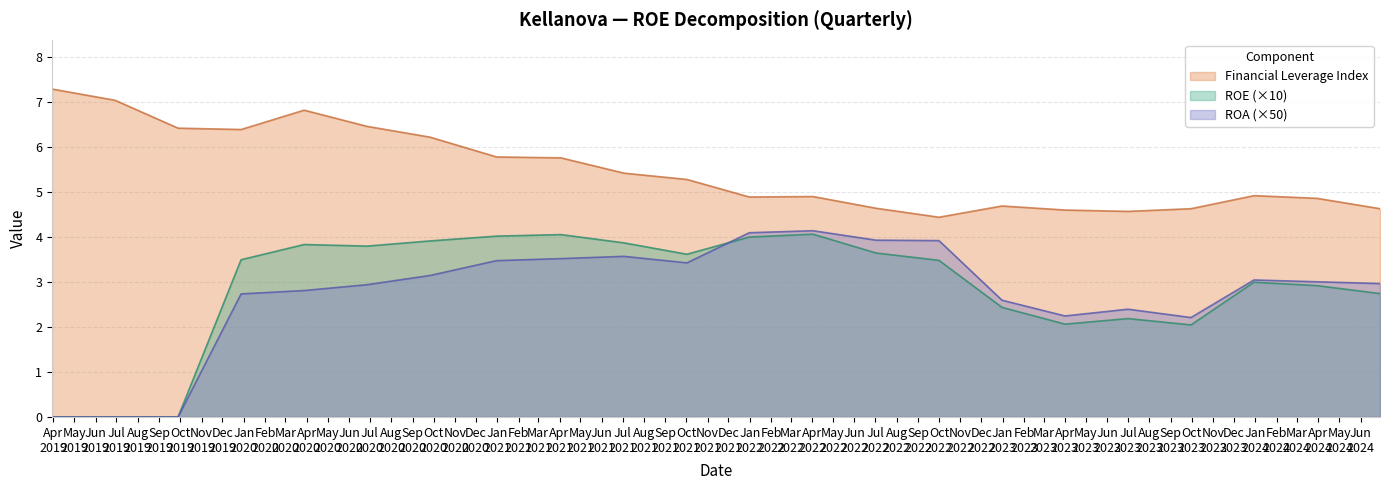

How many values in ROA are above zero?

19